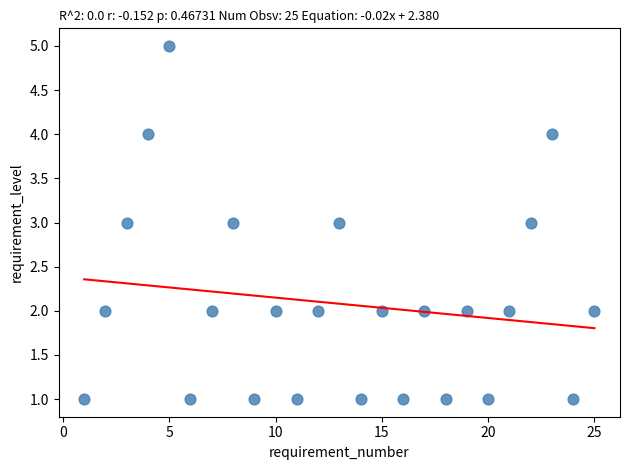

What is the range of X values (max minus min)?

24